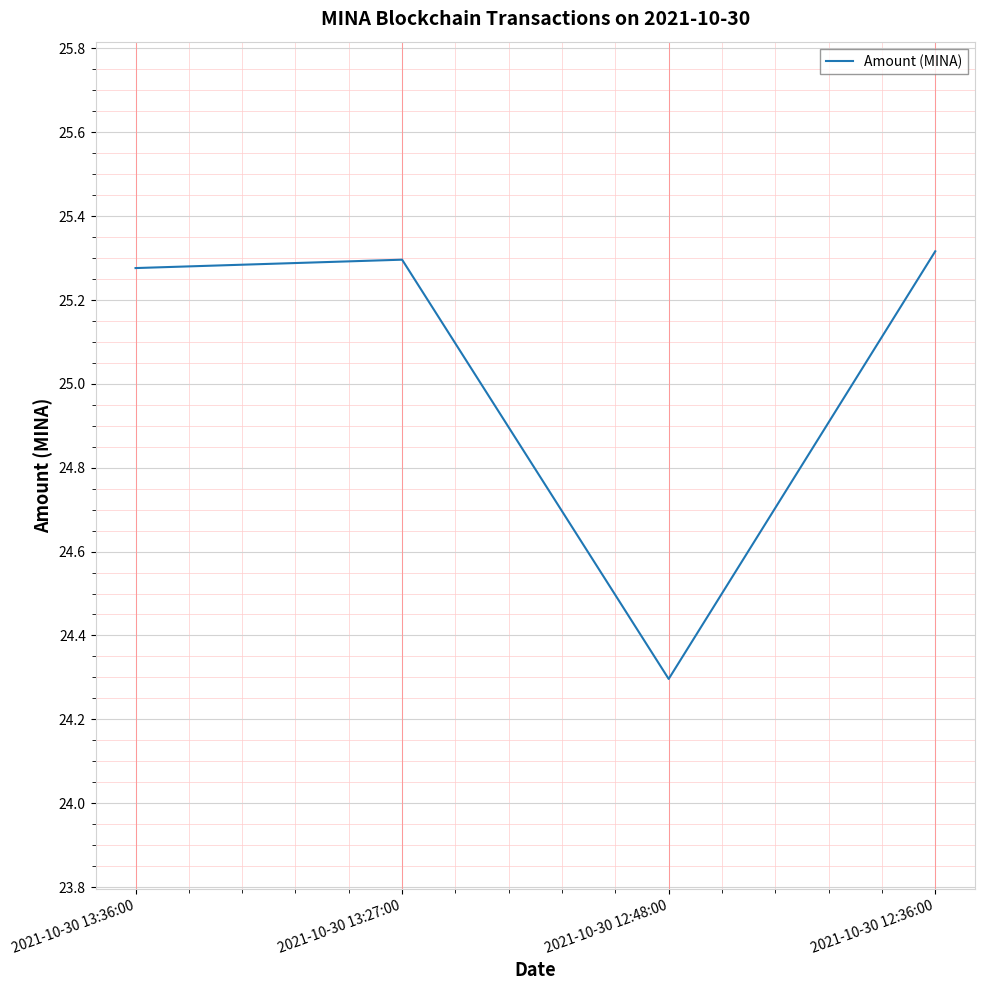

What position from the right is 2021-10-30 13:36:00?

4